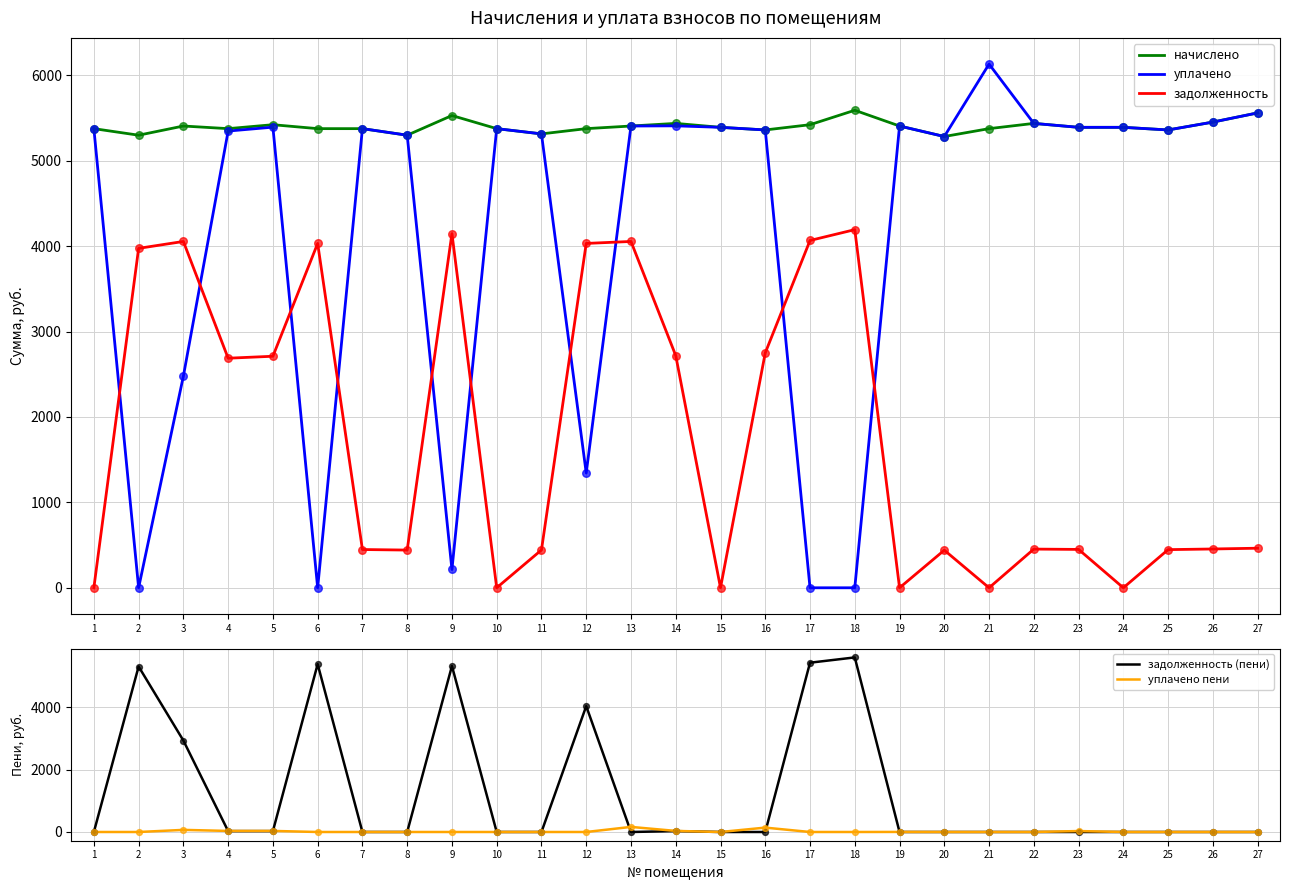

What is the total value across all series at 21?

11508.0